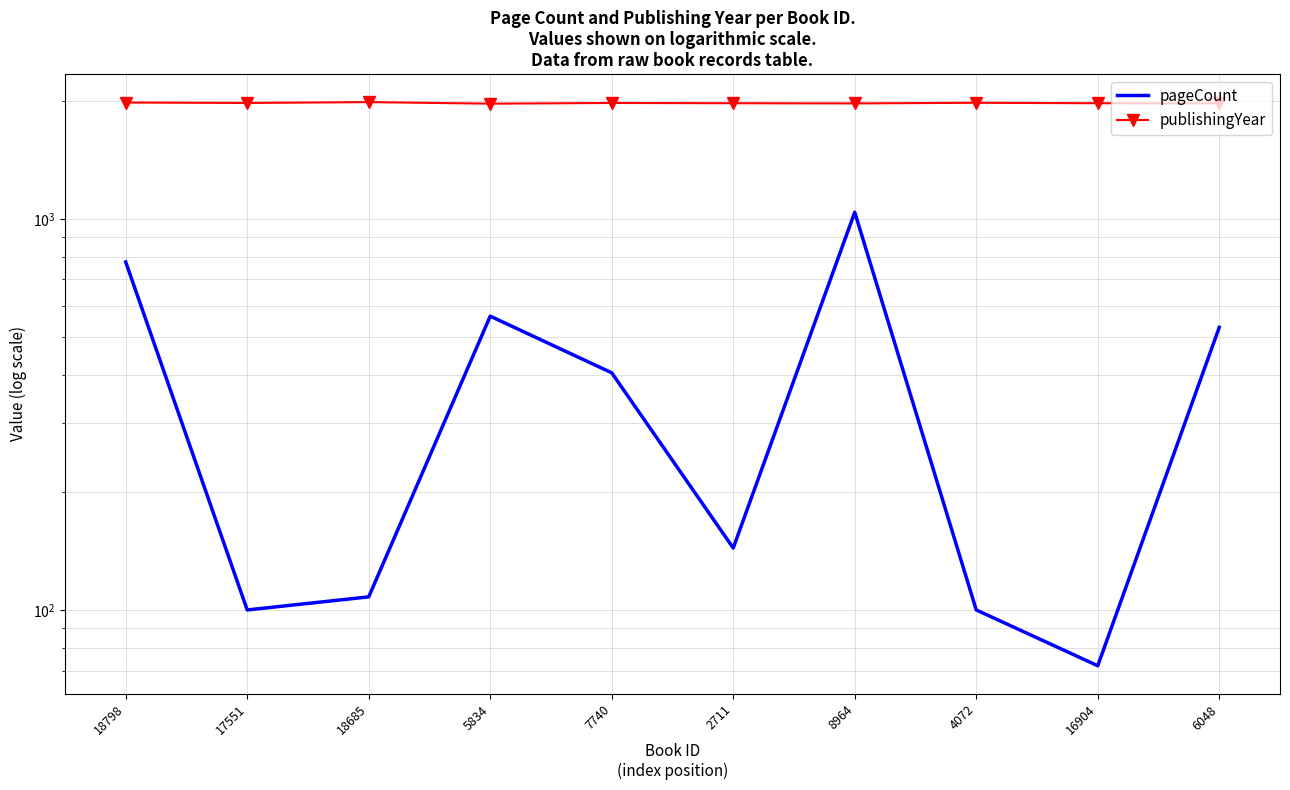

Rank the series by their maximum value, from highest to lowest.

publishingYear, pageCount